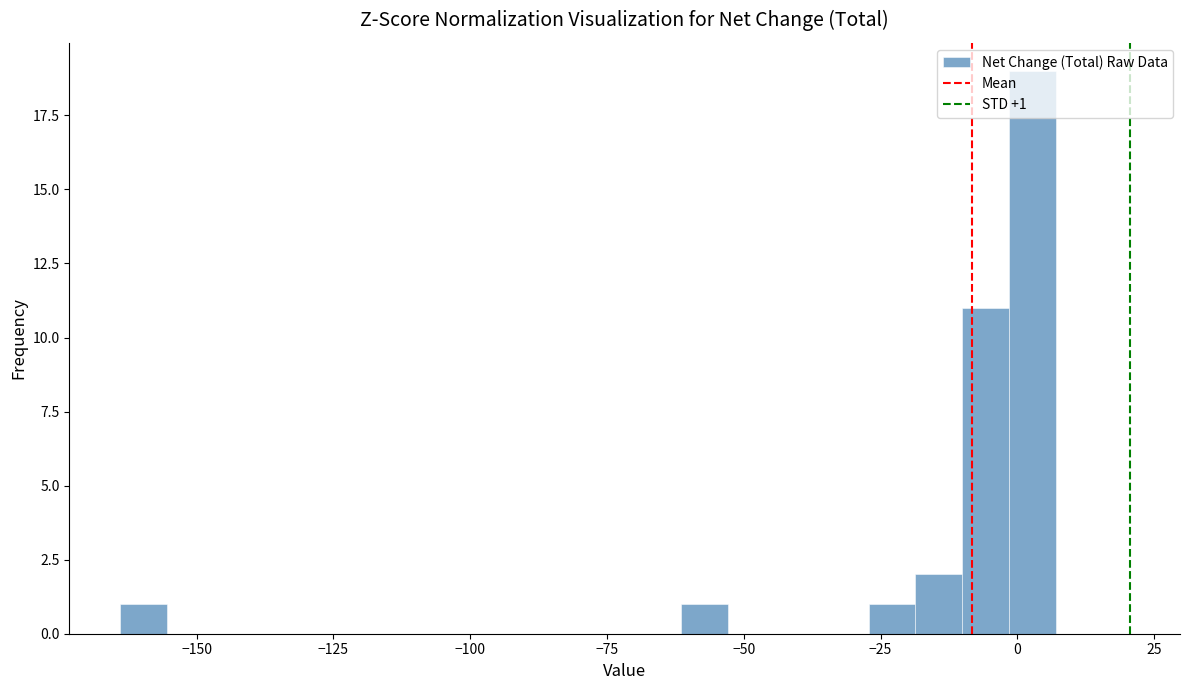

Around what value on the x-axis is the tallest bar? Give the approximate position of its centre, as read against the axis.

5